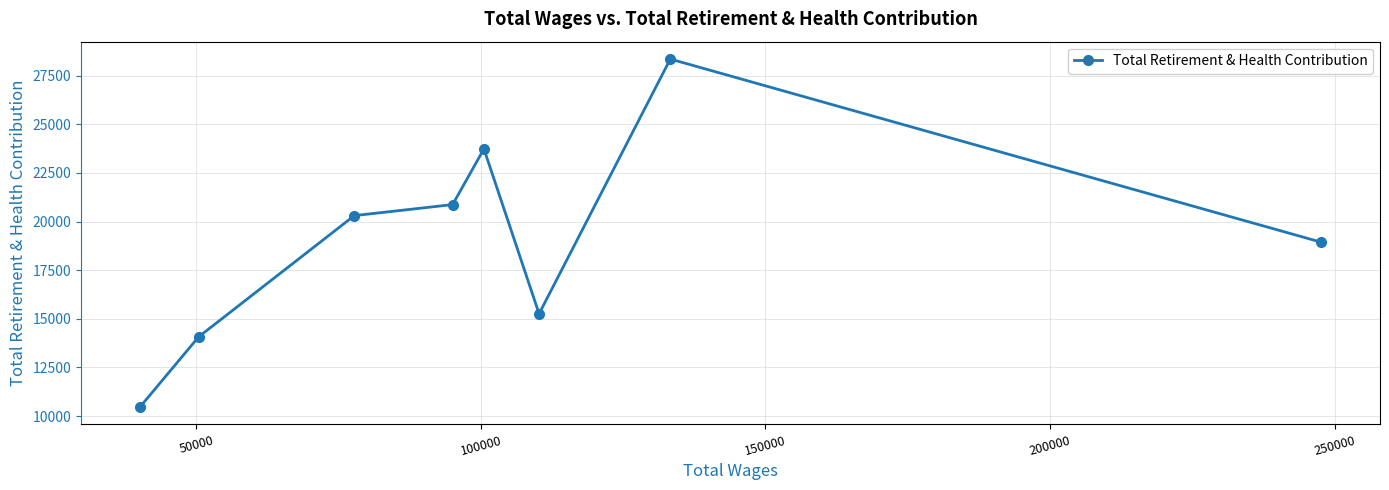

Reading left to right, list all the values displayed in this chart.

10470	14075	20303	20870	23733	15257	28351	18940